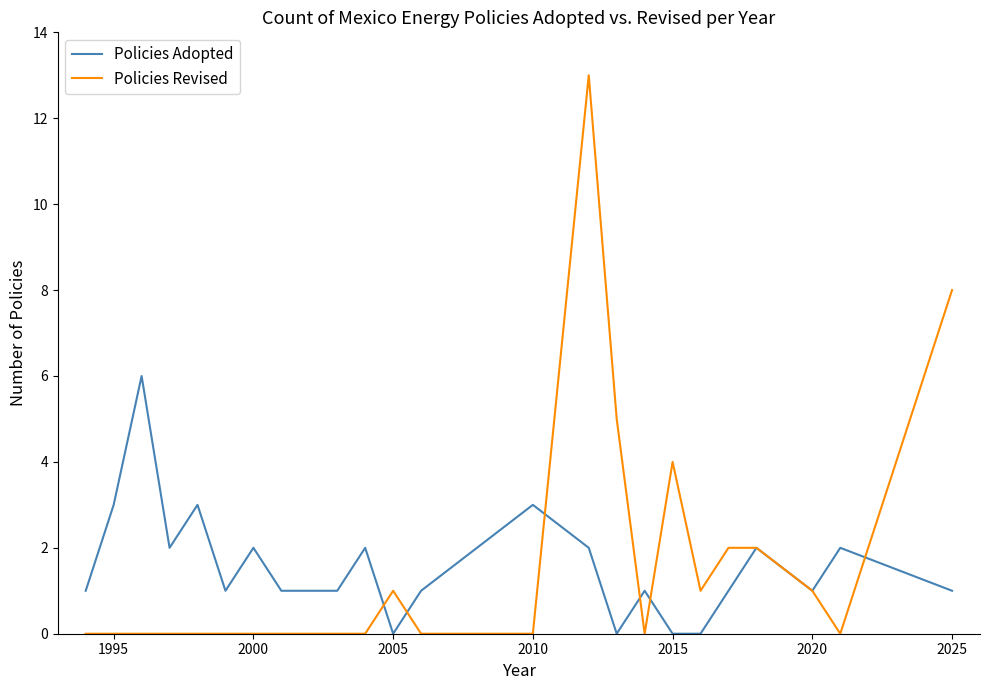

What is the maximum value for Policies Revised?

13